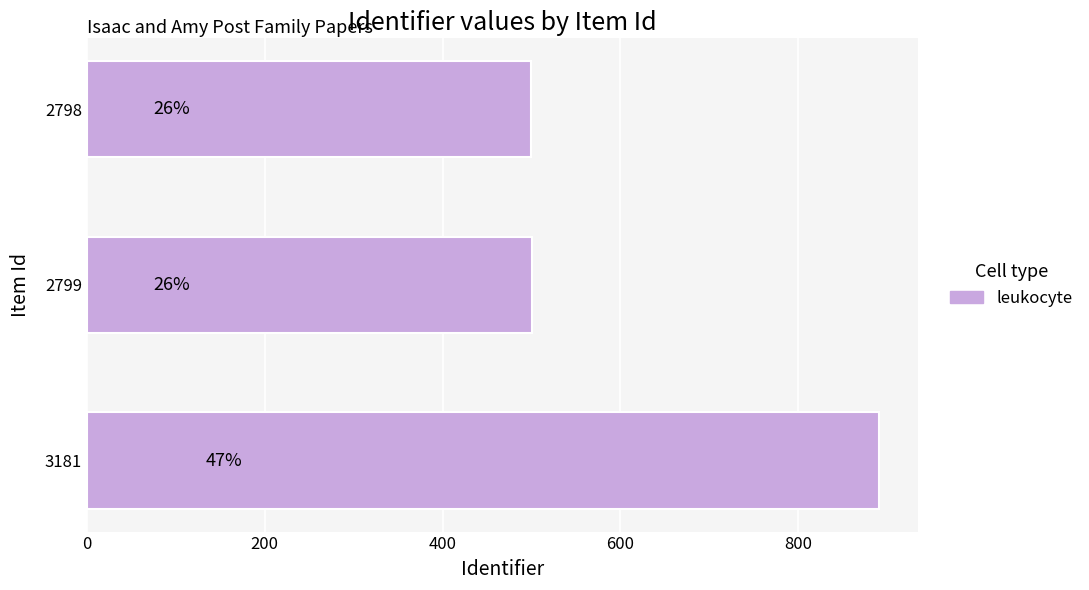

How many bars are there in total?

3